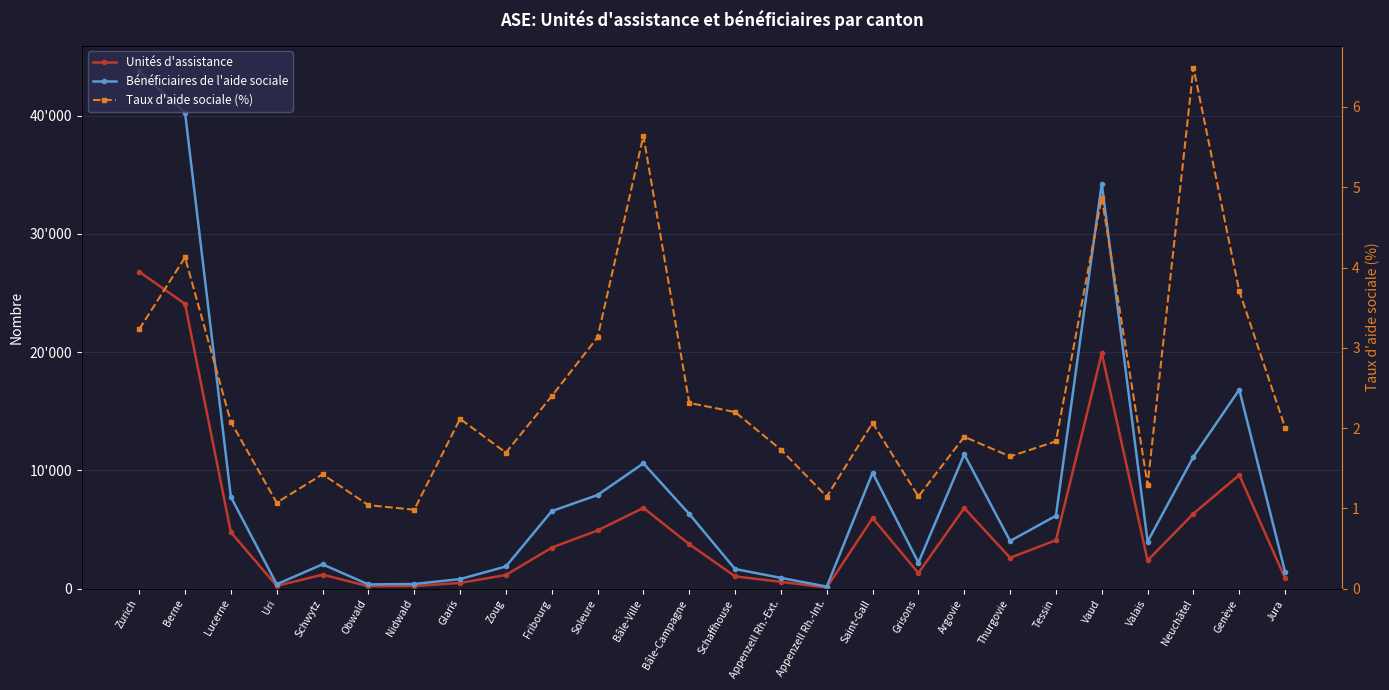

Rank the series by their average value, from highest to lowest.

Bénéficiaires de l'aide sociale, Unités d'assistance, Taux d'aide sociale (%)